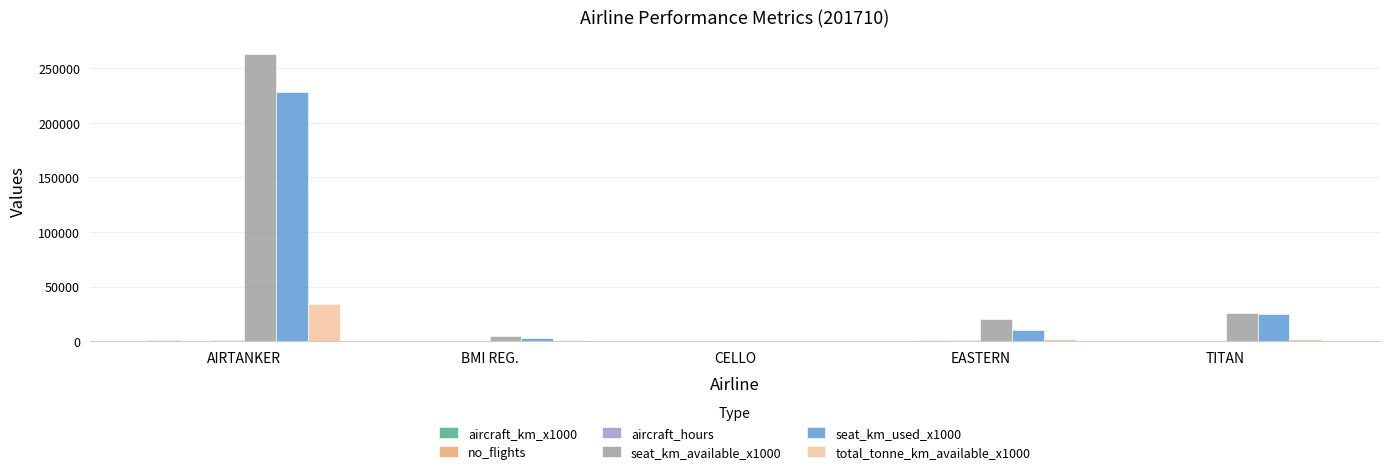

The value of total_tonne_km_available_x1000 at AIRTANKER is 33776.0. True or false?

True